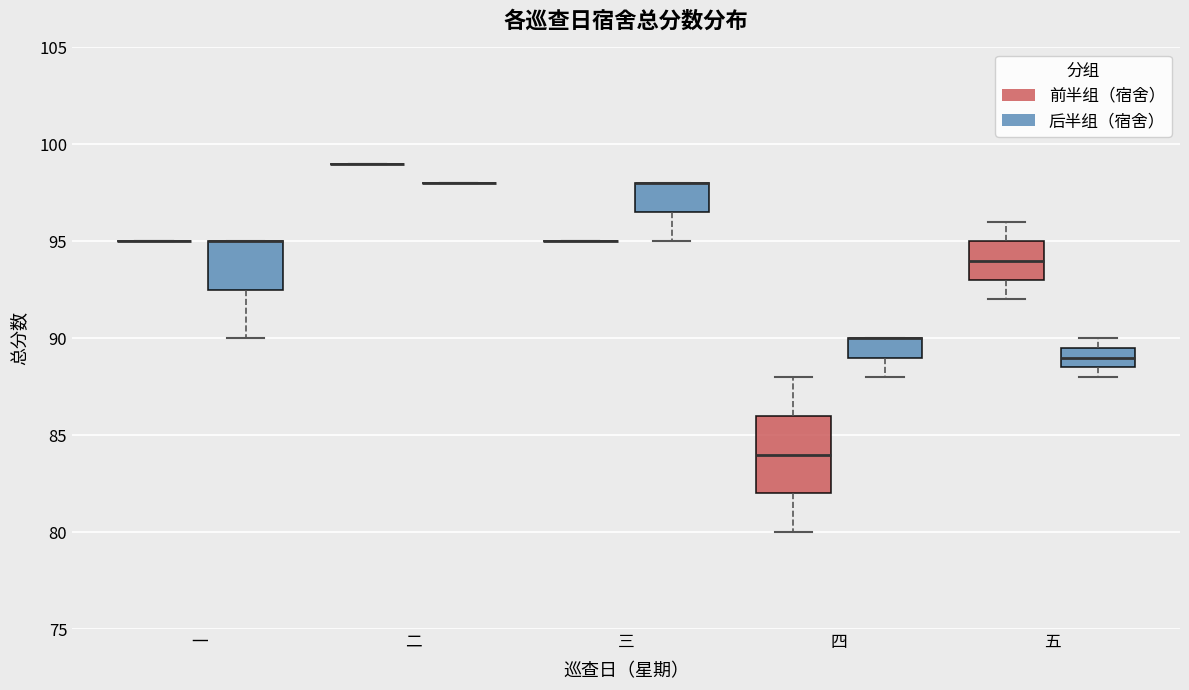

Reading left to right, transcribe this box plot: for each box, give where its median line is, the range the box spans, and where its two whiskers end, as read against the y-axis. The values are not printed on the chart, so give them approximately, as read against the axis.

一 (前半组（宿舍）): box collapsed to a line at 95.0, whiskers 95.0 to 95.0
一 (后半组（宿舍）): median 95.0 (drawn on the box's upper edge), box 92.5 to 95.0, whiskers 90.0 to 95.0
二 (前半组（宿舍）): box collapsed to a line at 99.0, whiskers 99.0 to 99.0
二 (后半组（宿舍）): box collapsed to a line at 98.0, whiskers 98.0 to 98.0
三 (前半组（宿舍）): box collapsed to a line at 95.0, whiskers 95.0 to 95.0
三 (后半组（宿舍）): median 98.0 (drawn on the box's upper edge), box 96.5 to 98.0, whiskers 95.0 to 98.0
四 (前半组（宿舍）): median 84.0, box 82.0 to 86.0, whiskers 80.0 to 88.0
四 (后半组（宿舍）): median 90.0 (drawn on the box's upper edge), box 89.0 to 90.0, whiskers 88.0 to 90.0
五 (前半组（宿舍）): median 94.0, box 93.0 to 95.0, whiskers 92.0 to 96.0
五 (后半组（宿舍）): median 89.0, box 88.5 to 89.5, whiskers 88.0 to 90.0